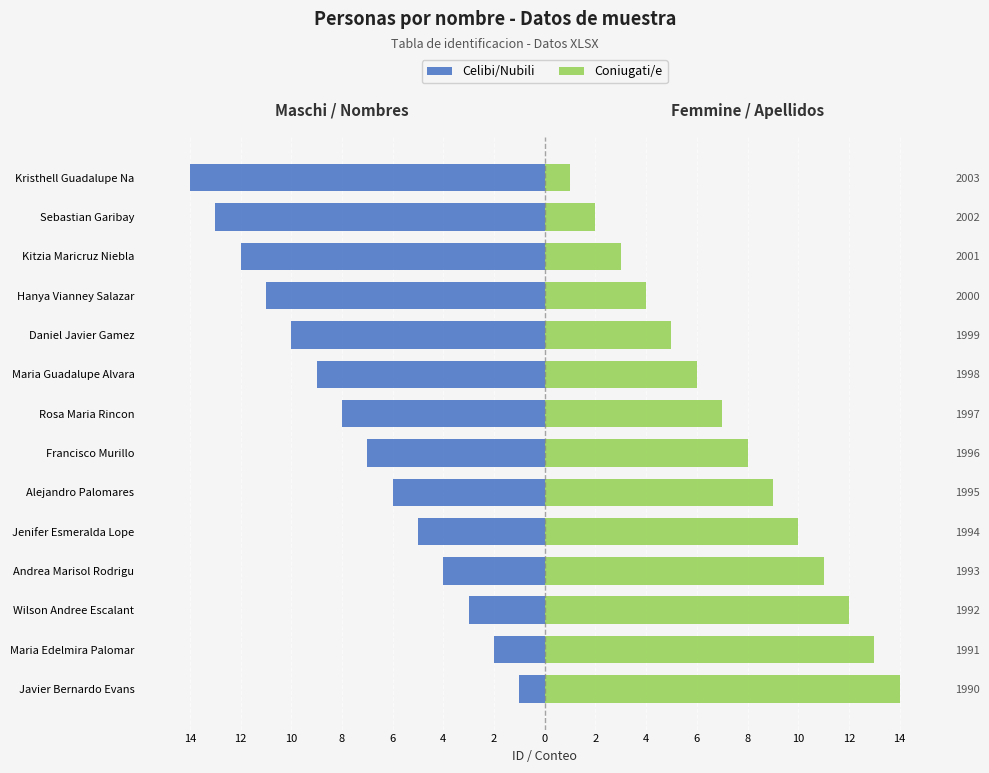

Reading left to right, transcribe all the data shown in this chart.

Celibi/Nubili: -1	-2	-3	-4	-5	-6	-7	-8	-9	-10	-11	-12	-13	-14
Coniugati/e: 14	13	12	11	10	9	8	7	6	5	4	3	2	1